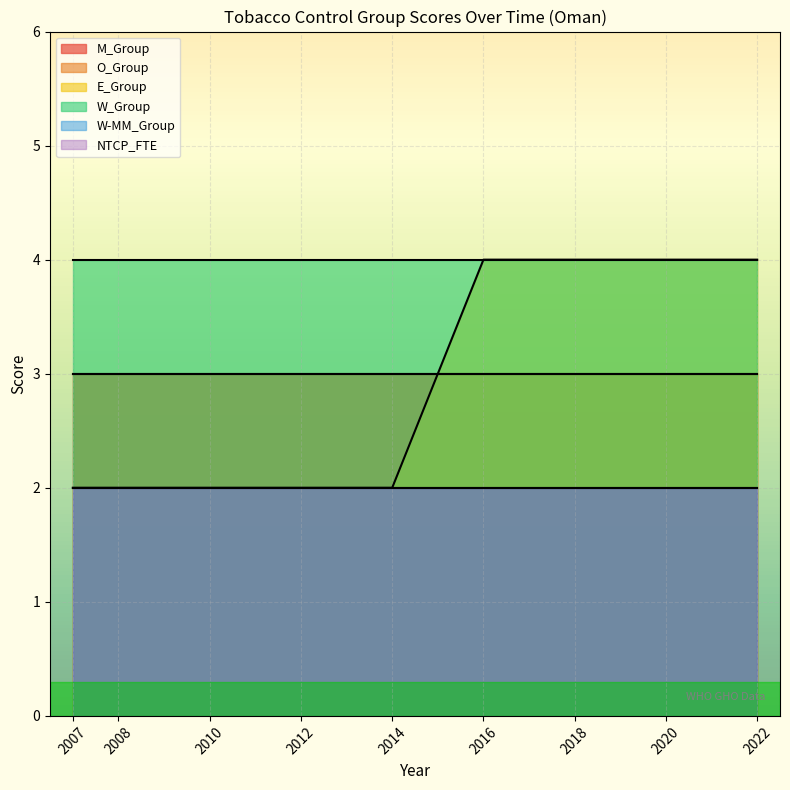

List the series in order of their peak value, highest first.

E_Group, W_Group, M_Group, O_Group, W-MM_Group